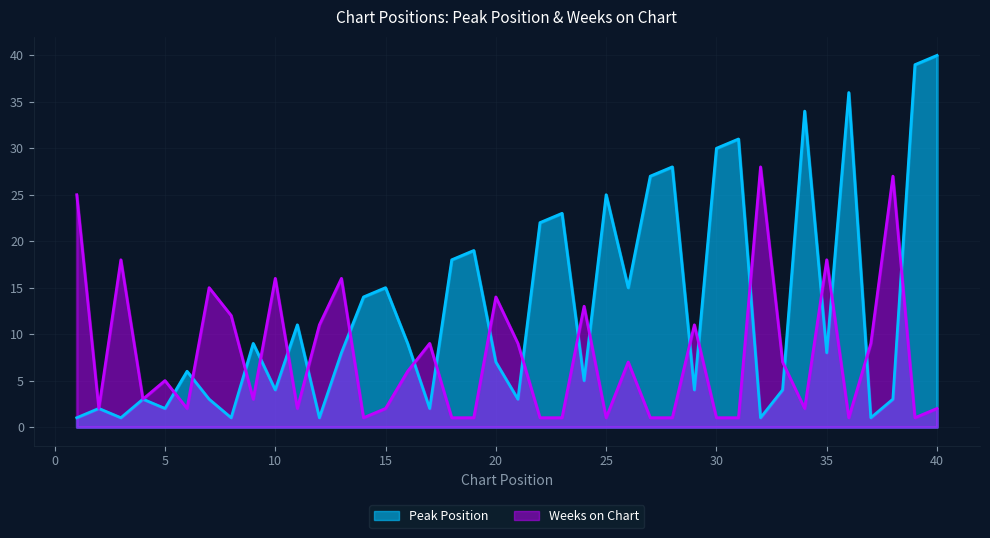

Where is the first local minimum for Peak Position?

3